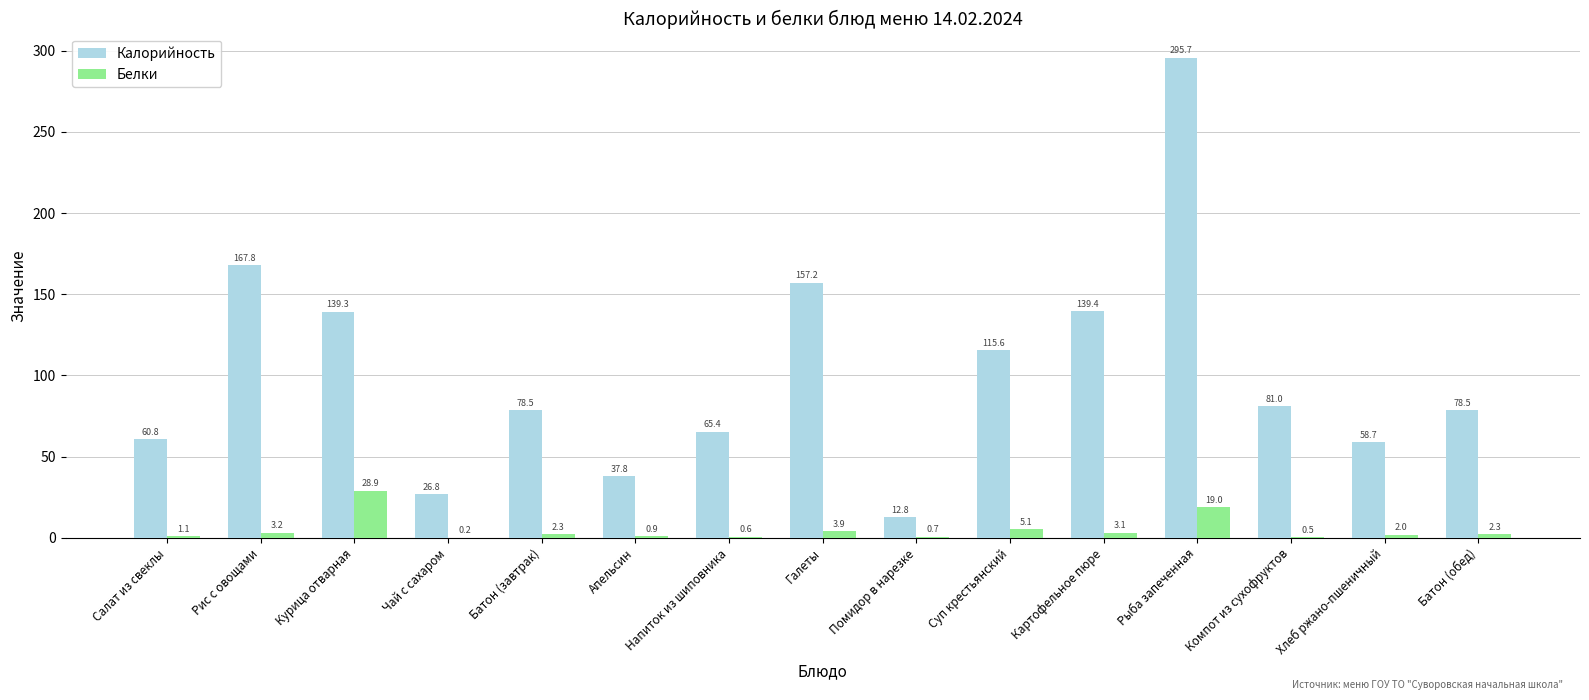

What is the difference between the Белки values at Картофельное пюре and Батон (завтрак)?

0.8